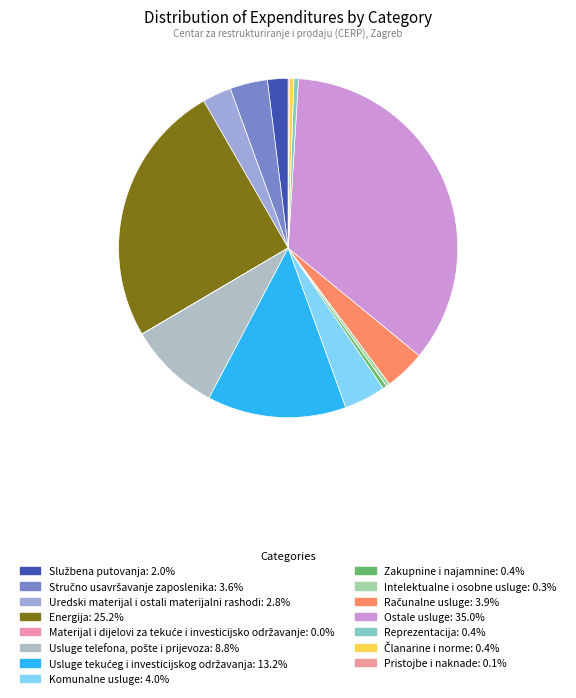

Count the number of slices in the pie.

15